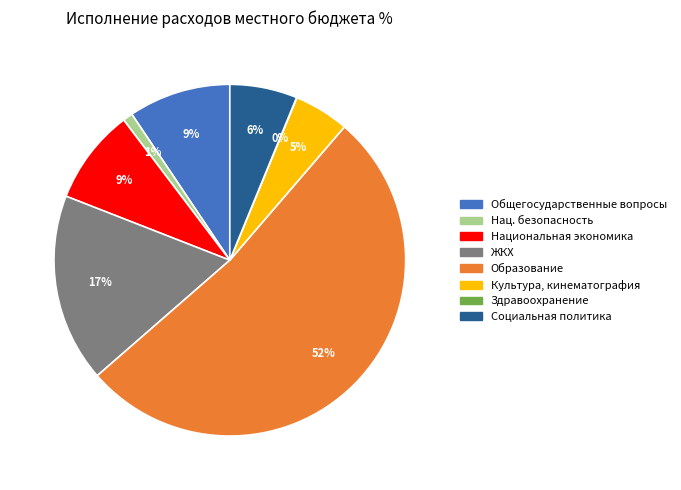

Does any single category account for the majority?

Yes